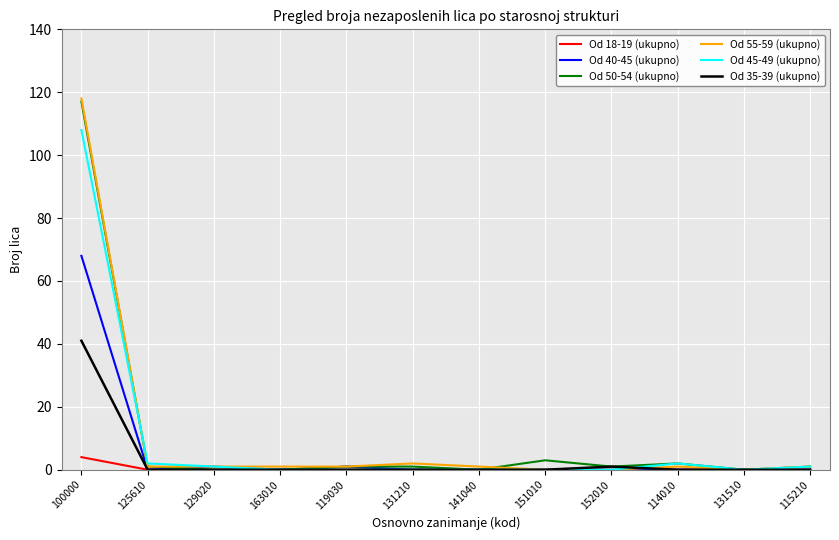

At which category is the sum across all series the highest?

100000